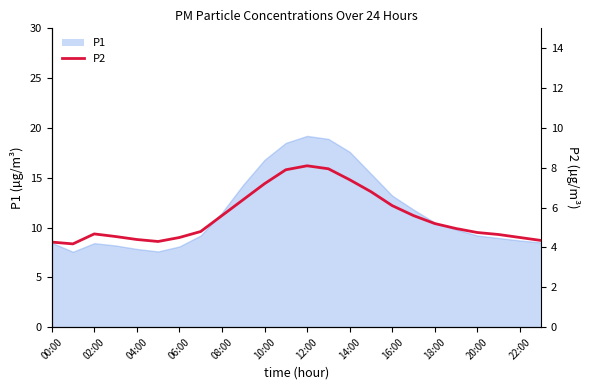

What position from the right is 22:00?

2